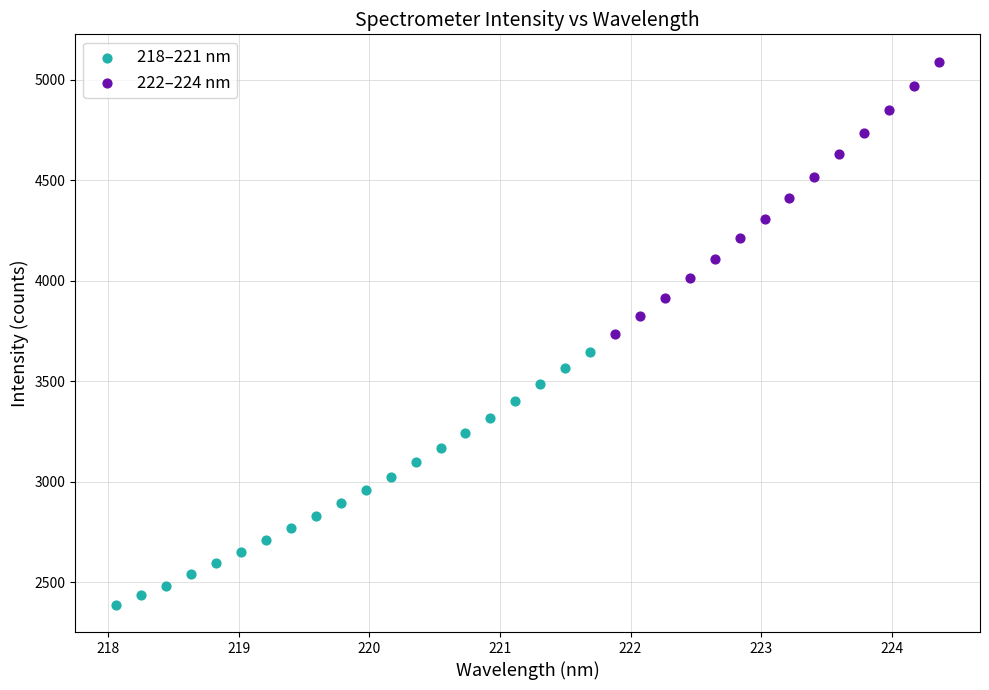

Which series contains the lowest Y value?

218–221 nm